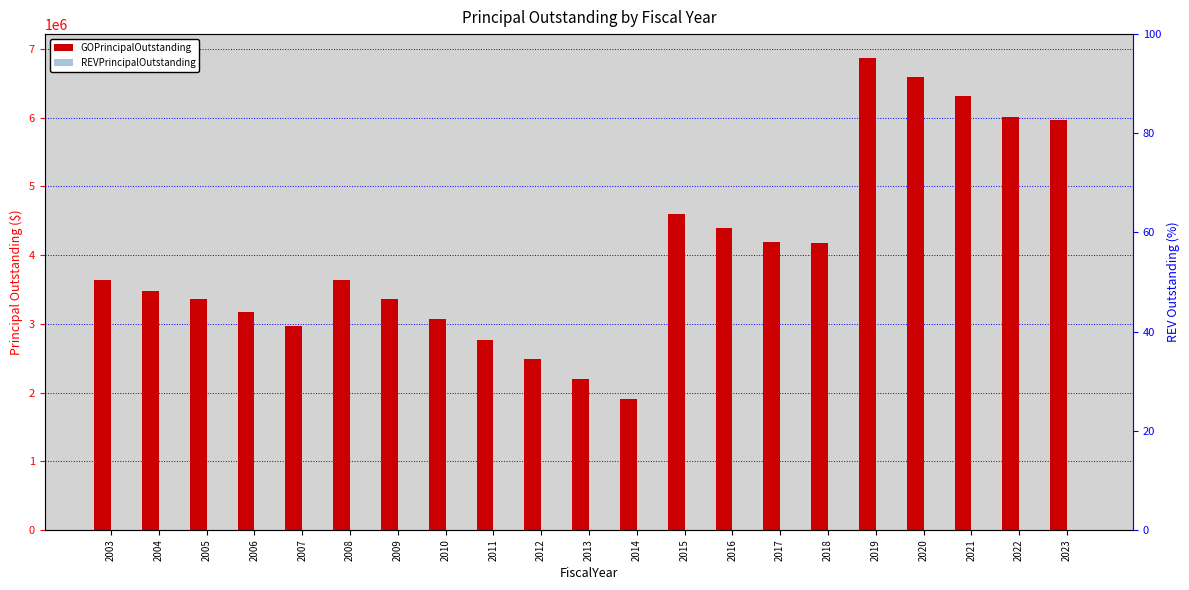

What is the difference between the highest and lowest values at 2008?

3640000